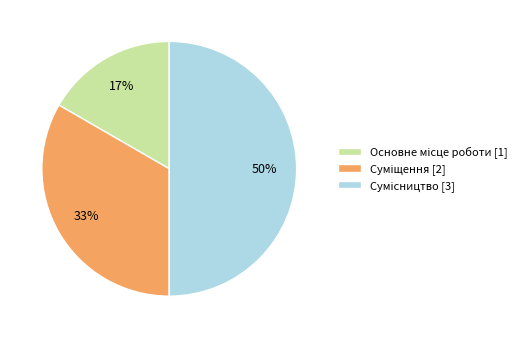

To the nearest percent, what is the difference between the largest and smallest slice percentages?

33%